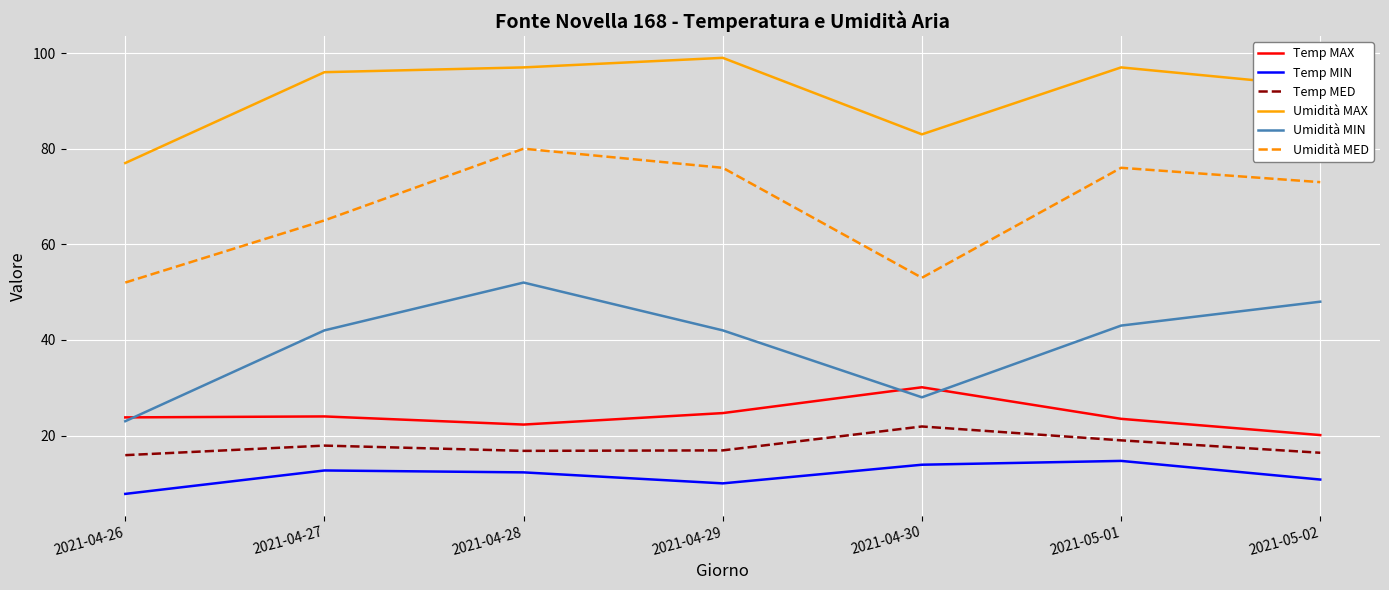

True or false: Umidità MAX and Temp MIN cross at least once.

False